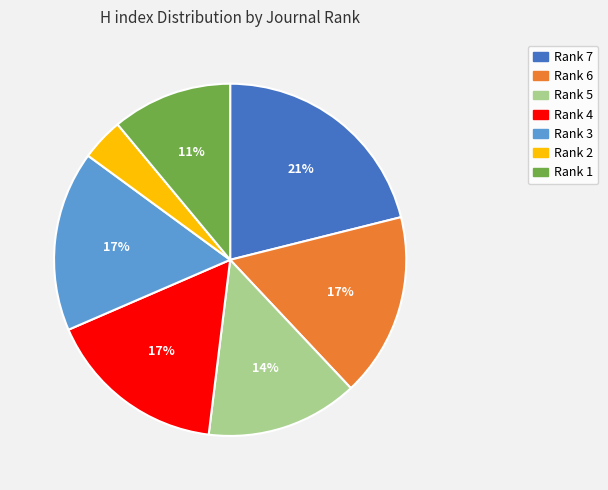

Is Rank 2 the majority of the pie?

No